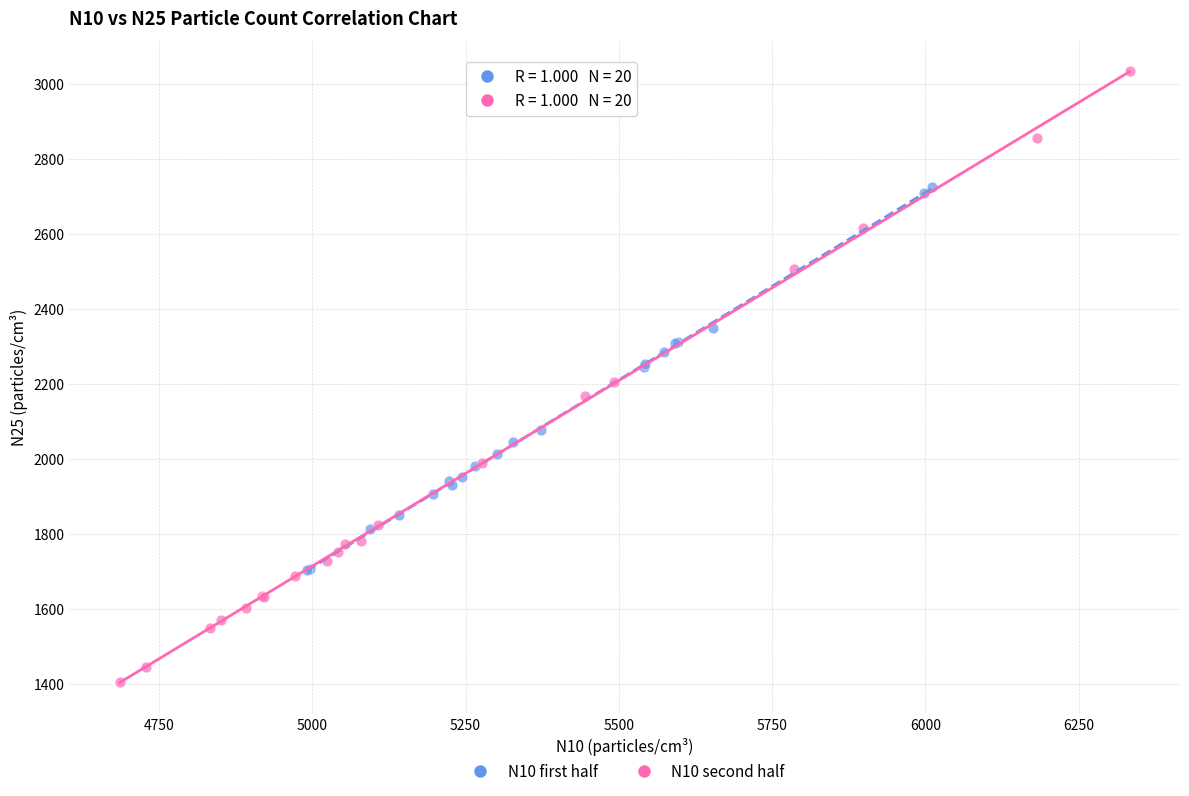

Which series contains the lowest Y value?

N10 second half